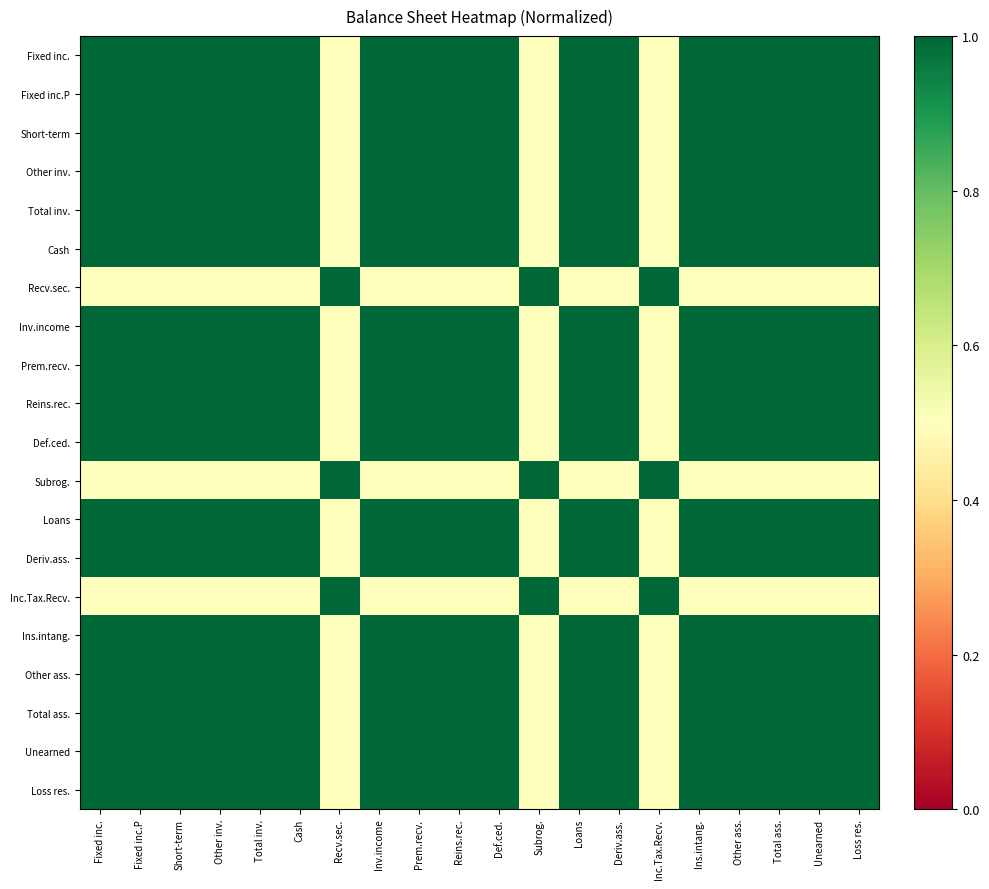

At which category does the chart reach its minimum across all series?

Recv.sec.